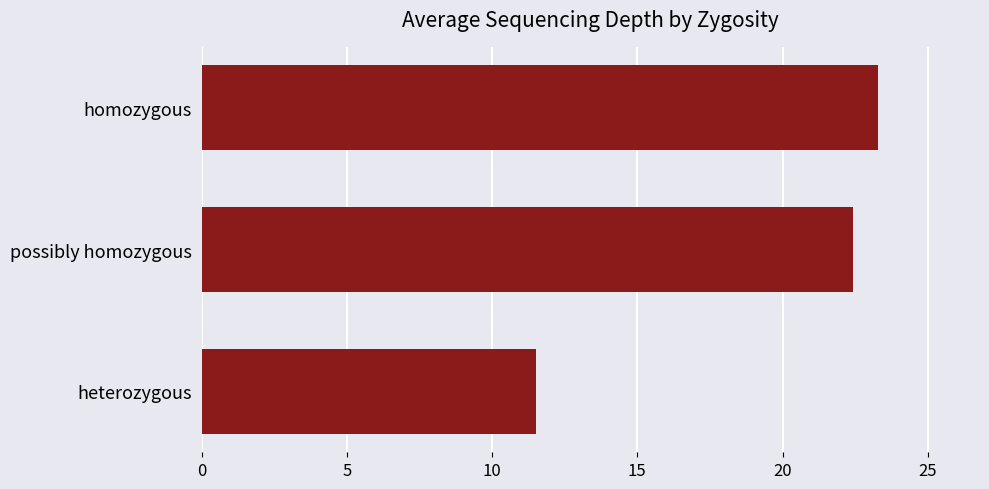

True or false: the data shows 15.4 at heterozygous.

False